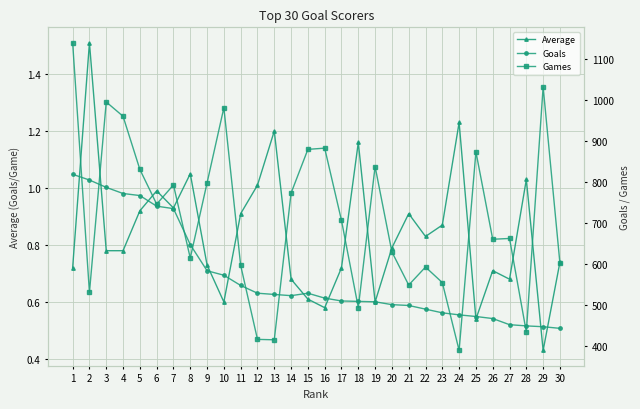

Reading left to right, what are all the values shown in this chart?

Average: 1=0.7	2=1.5	3=0.8	4=0.8	5=0.9	6=1.0	7=0.9	8=1.1	9=0.7	10=0.6	11=0.9	12=1.0	13=1.2	14=0.7	15=0.6	16=0.6	17=0.7	18=1.2	19=0.6	20=0.8	21=0.9	22=0.8	23=0.9	24=1.2	25=0.5	26=0.7	27=0.7	28=1.0	29=0.4	30=0.7
Goals: 1=819.0	2=805.0	3=787.0	4=772.0	5=767.0	6=741.0	7=735.0	8=647.0	9=583.0	10=572.0	11=547.0	12=528.0	13=525.0	14=522.0	15=528.0	16=516.0	17=509.0	18=508.0	19=507.0	20=500.0	21=498.0	22=489.0	23=480.0	24=475.0	25=471.0	26=466.0	27=451.0	28=448.0	29=446.0	30=442.0
Games: 1=1141.0	2=530.0	3=996.0	4=961.0	5=831.0	6=746.0	7=793.0	8=614.0	9=798.0	10=982.0	11=596.0	12=415.0	13=414.0	14=773.0	15=880.0	16=883.0	17=706.0	18=493.0	19=838.0	20=629.0	21=548.0	22=592.0	23=554.0	24=388.0	25=874.0	26=660.0	27=662.0	28=433.0	29=1033.0	30=601.0